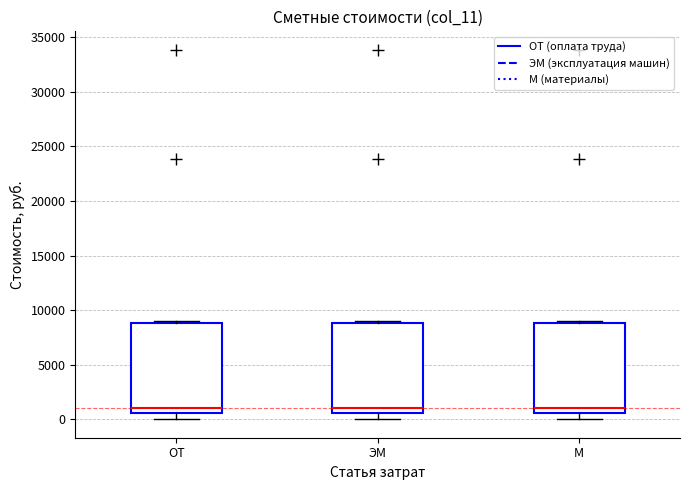

Reading left to right, transcribe this box plot: for each box, give where its median line is, the range the box spans, and where its two whiskers end, as read against the y-axis. The values are not printed on the chart, so give them approximately, as read against the axis.

ОТ: median 1000, box 500 to 9000, whiskers 0 to 9000 (just above the box's upper edge)
ЭМ: median 1000, box 500 to 9000, whiskers 0 to 9000 (just above the box's upper edge)
М: median 1000, box 500 to 9000, whiskers 0 to 9000 (just above the box's upper edge)